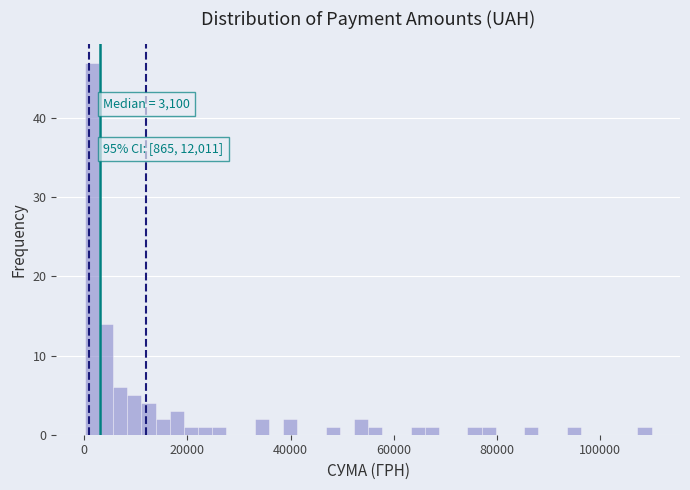

Read against the x-axis, roughly where is the centre of the tallest bar?

2000